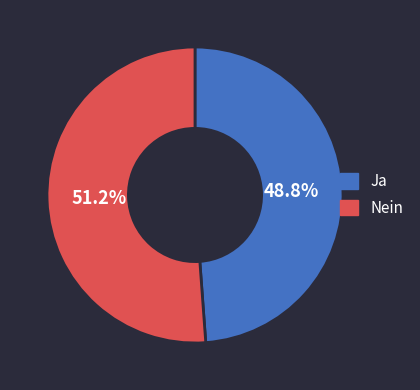

How many slices are in this pie chart?

2